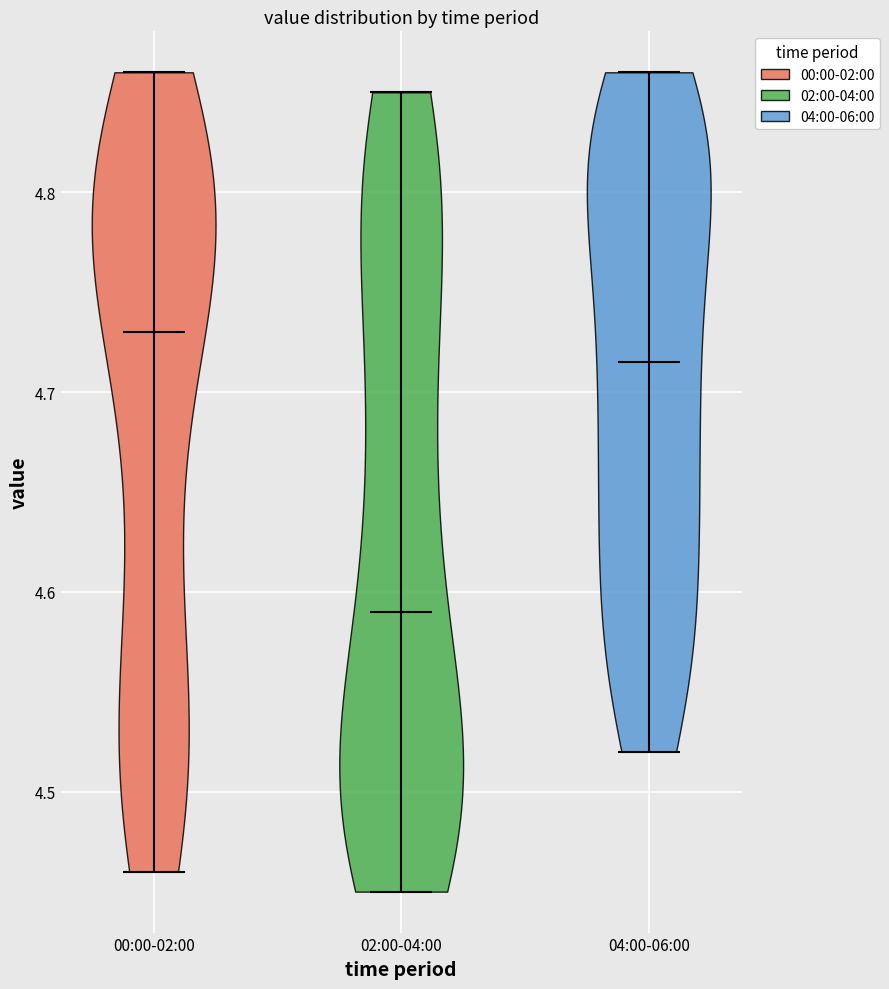

Which violin has the lowest median line?

02:00-04:00